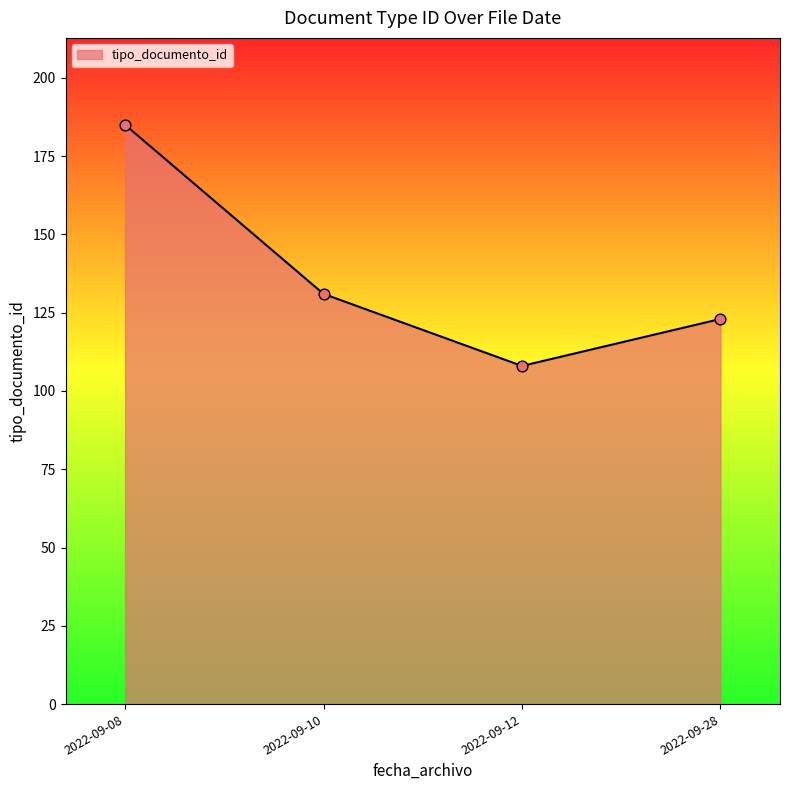

What is the change in value from 2022-09-08 to 2022-09-10?

-54